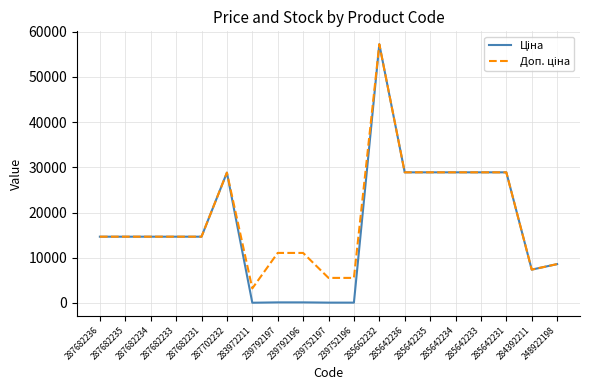

At which category does the chart reach its peak across all series?

285662232